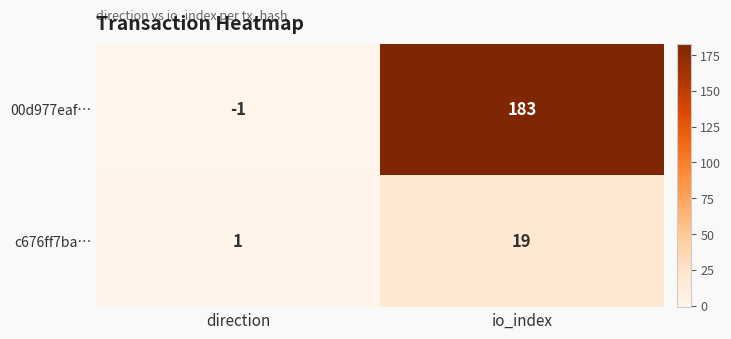

Is it true that c676ff7ba… equals 19 at io_index?

True